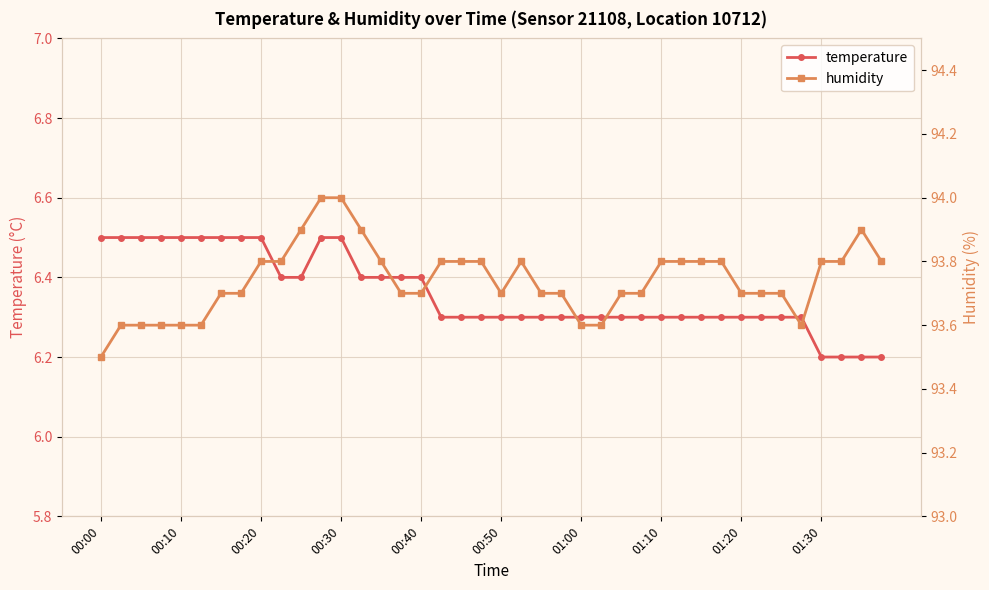

How many lines are shown in the chart?

2